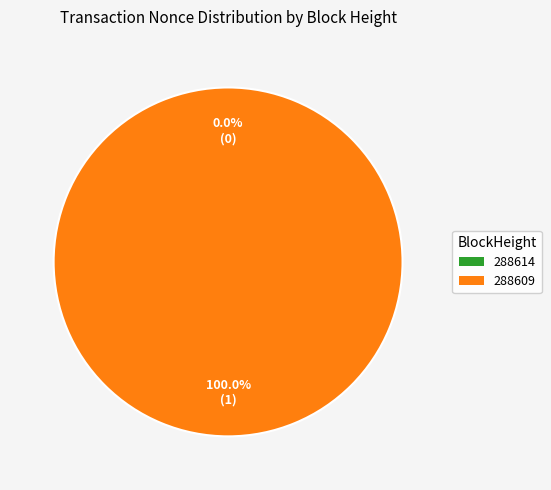

What is the majority slice?

288609